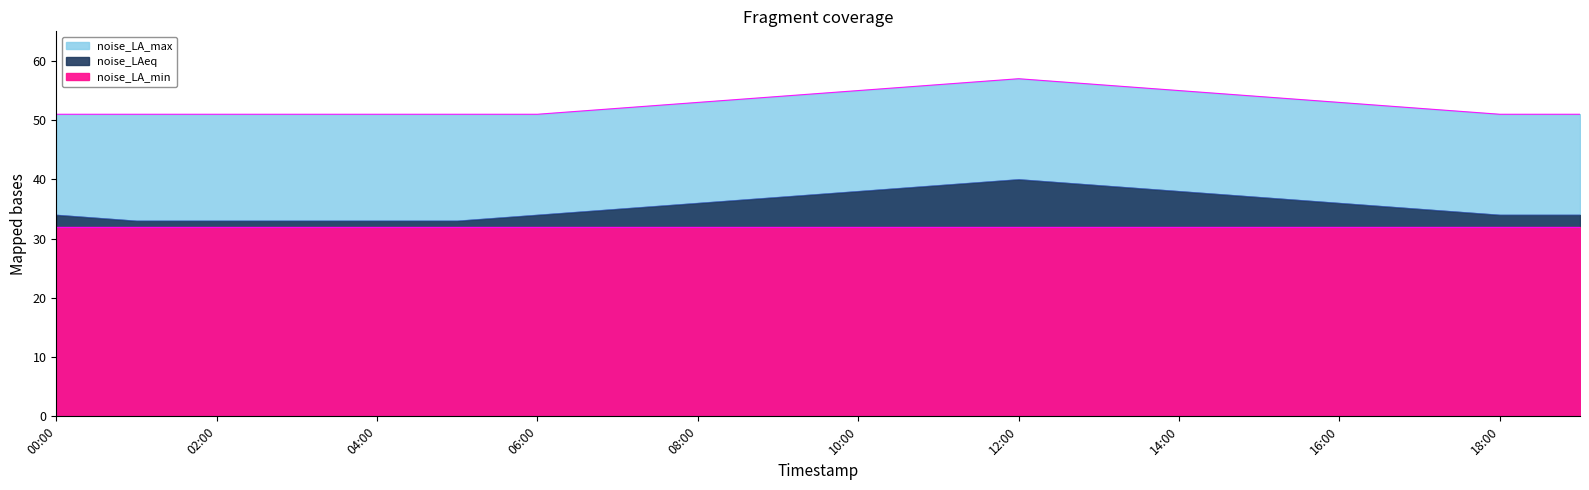

True or false: noise_LAeq and noise_LA_max cross at least once.

False